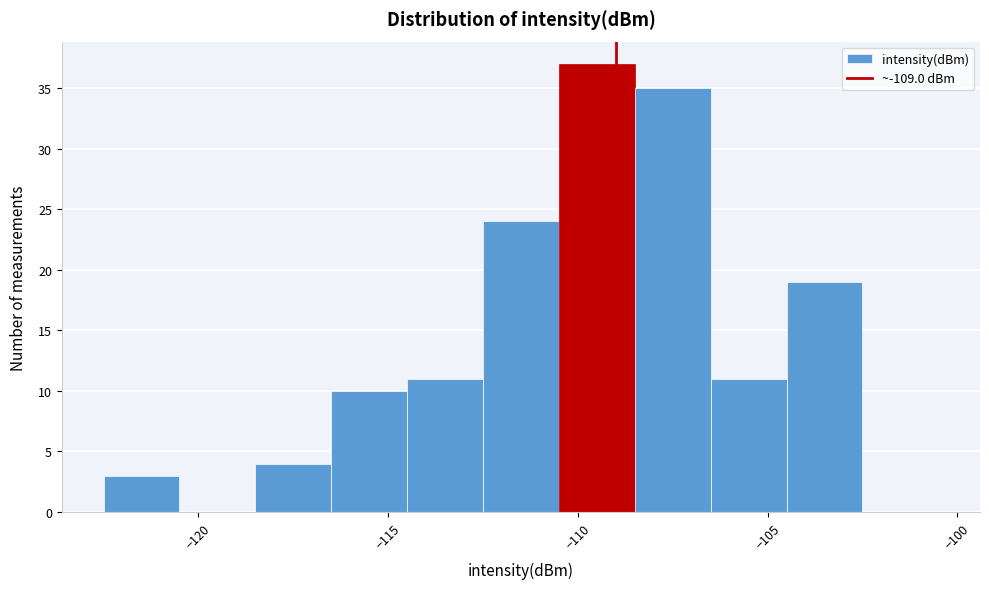

Reading left to right, list every bar in this chart as the range it spans on the x-axis followed by its height. The values are not printed on the chart, so give them approximately, as read against the axis.

-122.5 to -120.5: 3
-120.5 to -118.5: 0
-118.5 to -116.5: 4
-116.5 to -114.5: 10
-114.5 to -112.5: 11
-112.5 to -110.5: 24
-110.5 to -108.5: 37
-108.5 to -106.5: 35
-106.5 to -104.5: 11
-104.5 to -102.5: 19
-102.5 to -100.5: 0